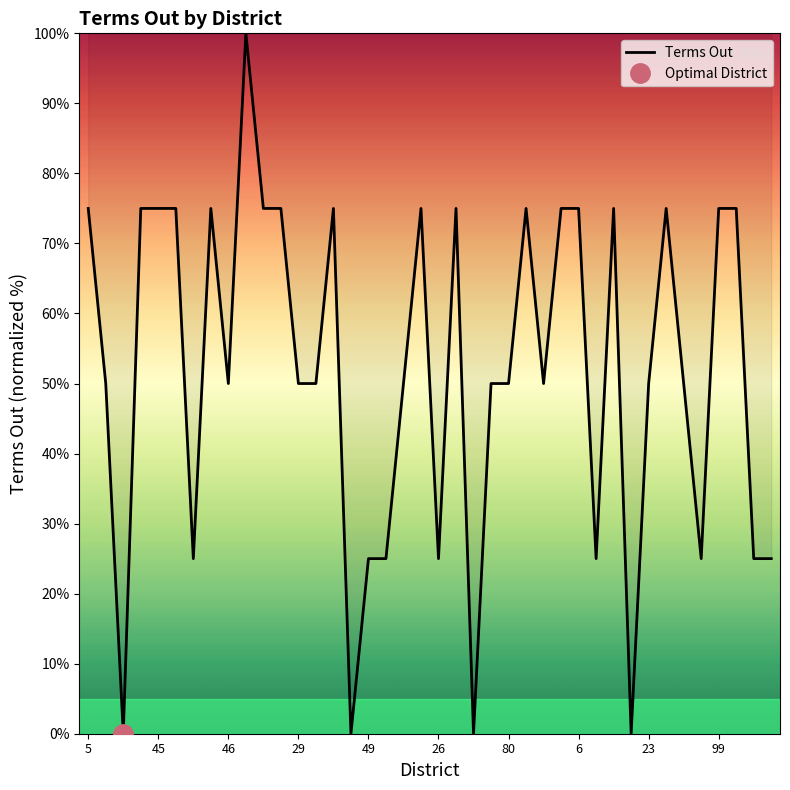

At which category does the chart reach its peak across all series?

39